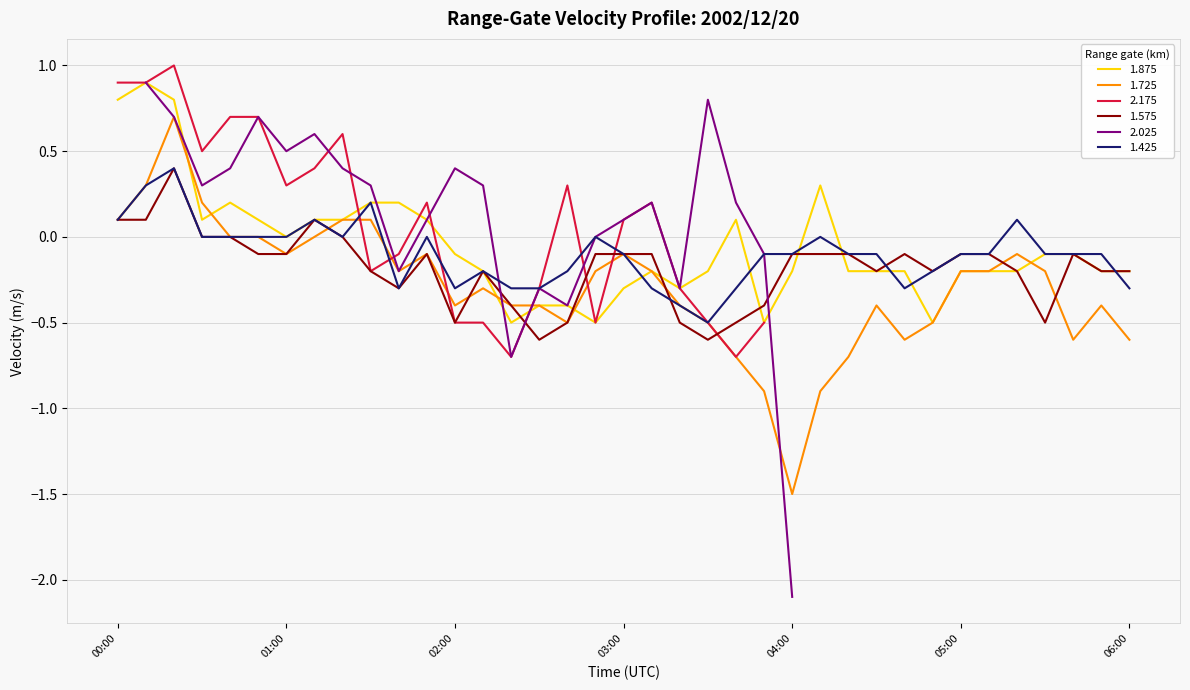

Where is the first local minimum for 1.575?

01:40